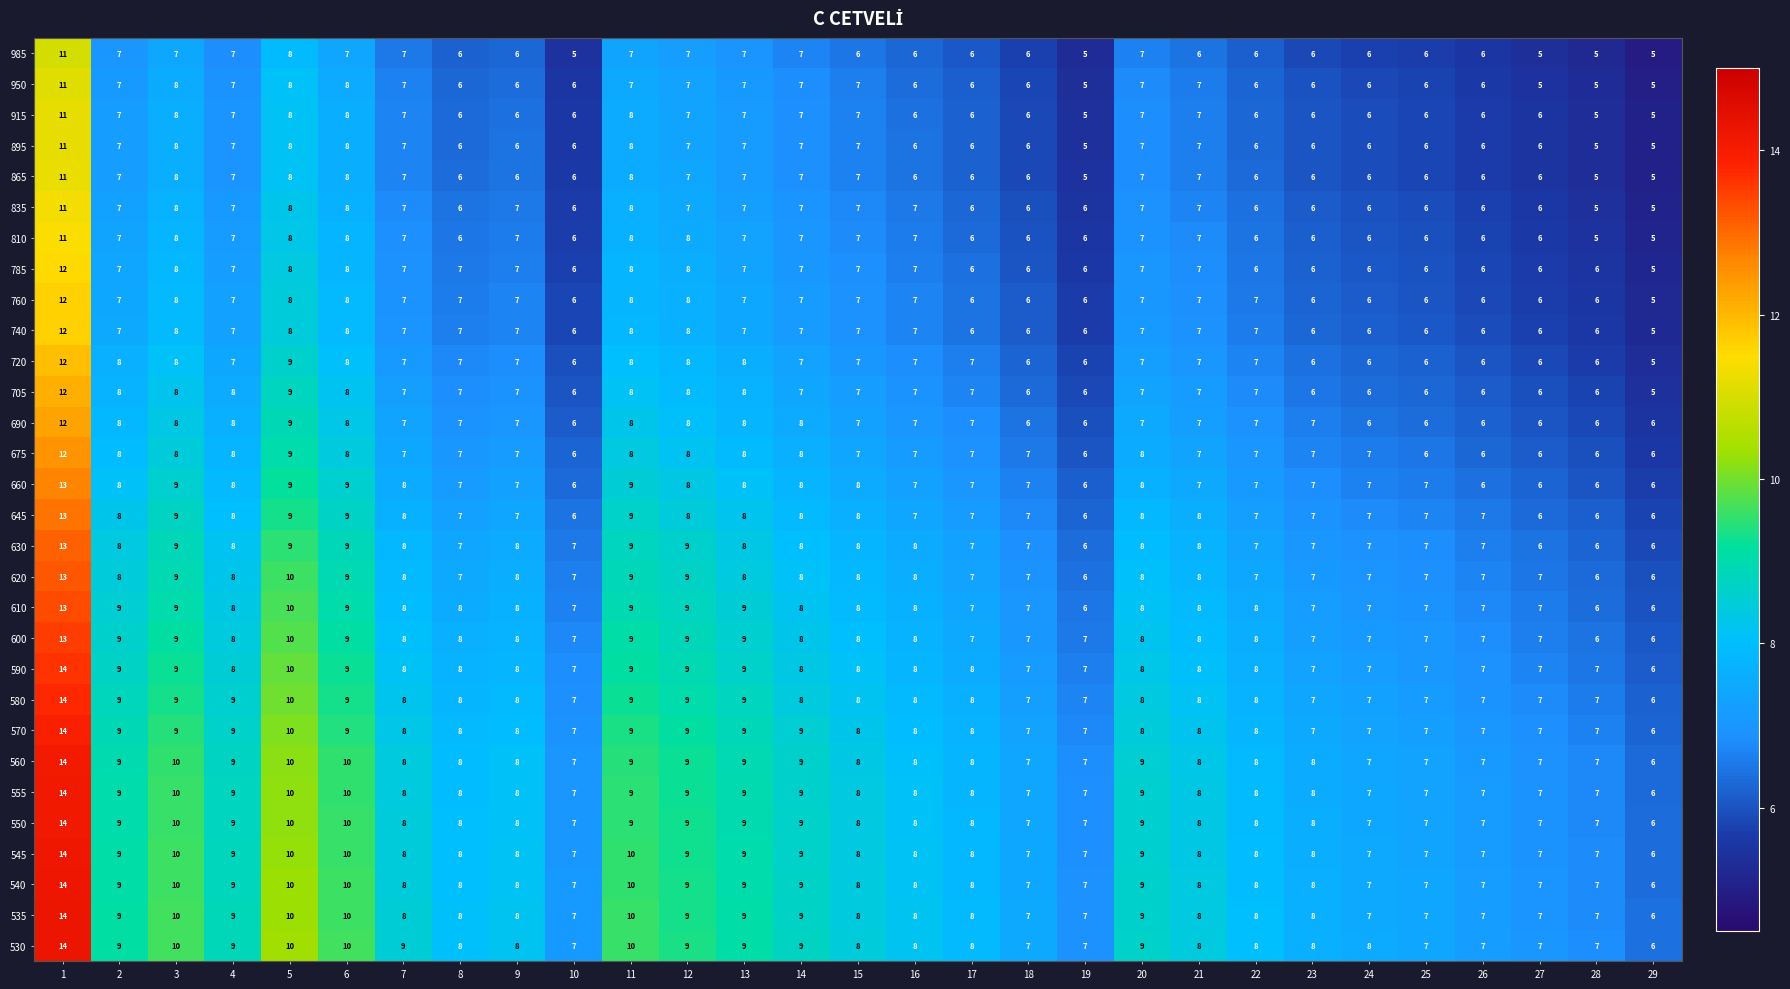

True or false: 535 has a value of 8 at 9.

True